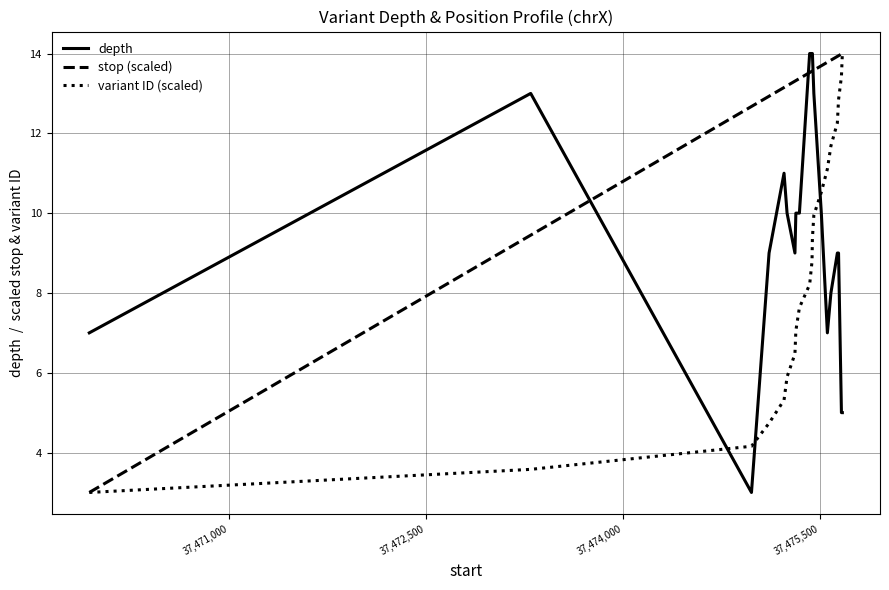

Which series has the largest total across all categories?

stop (scaled)